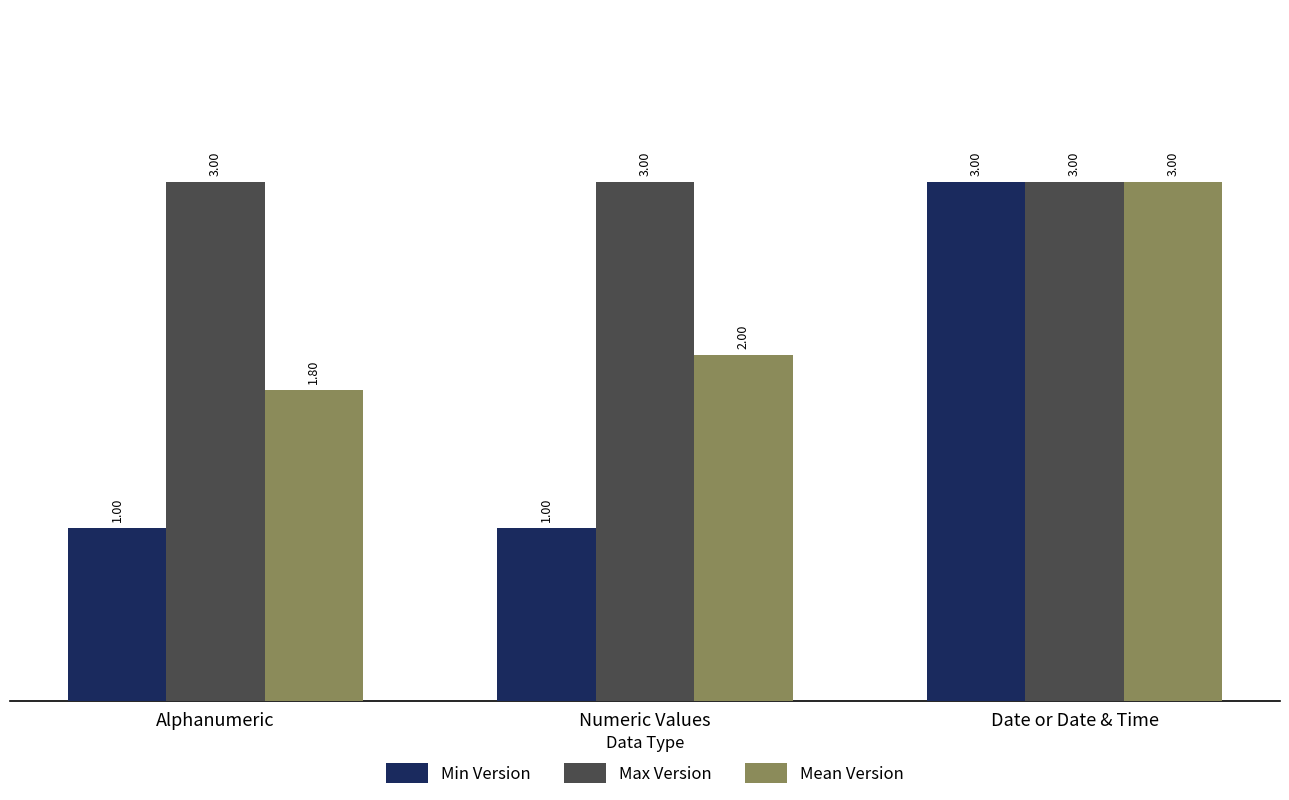

The Max Version series shows 3.0 at Date or Date & Time. True or false?

True